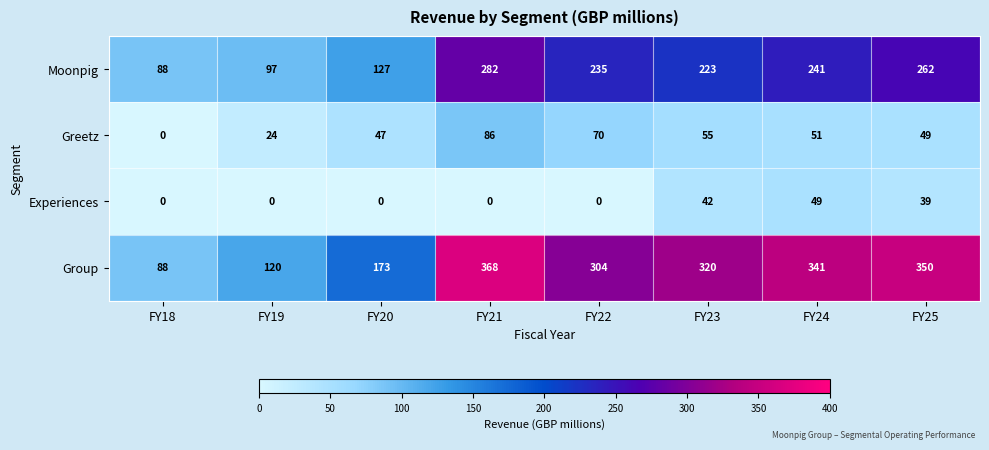

What is the spread (max minus min) of values at FY24?

292